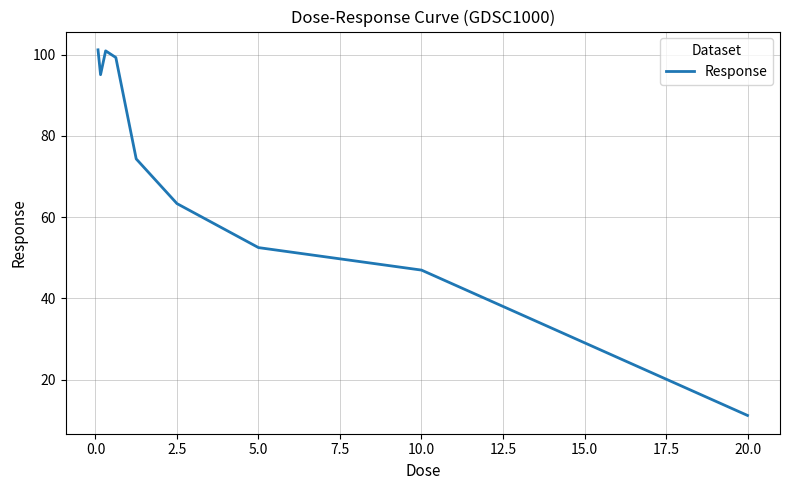

What is the difference between the maximum and minimum values?

90.0